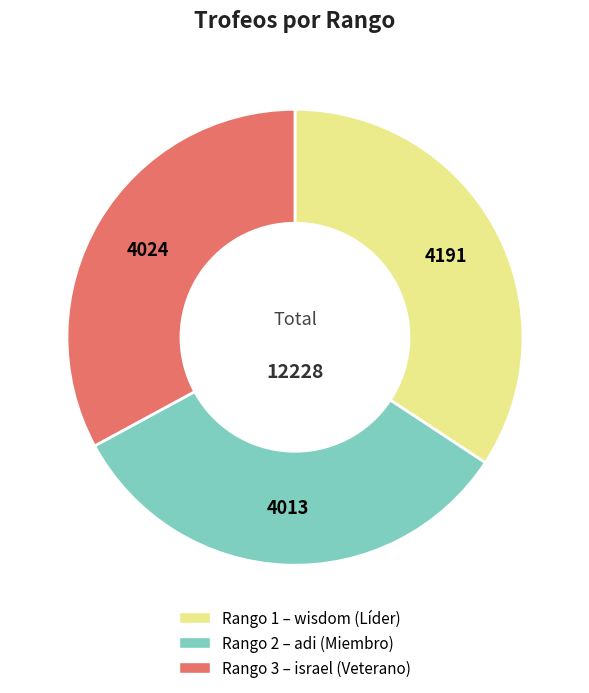

Is there any slice that represents more than half of the pie?

No